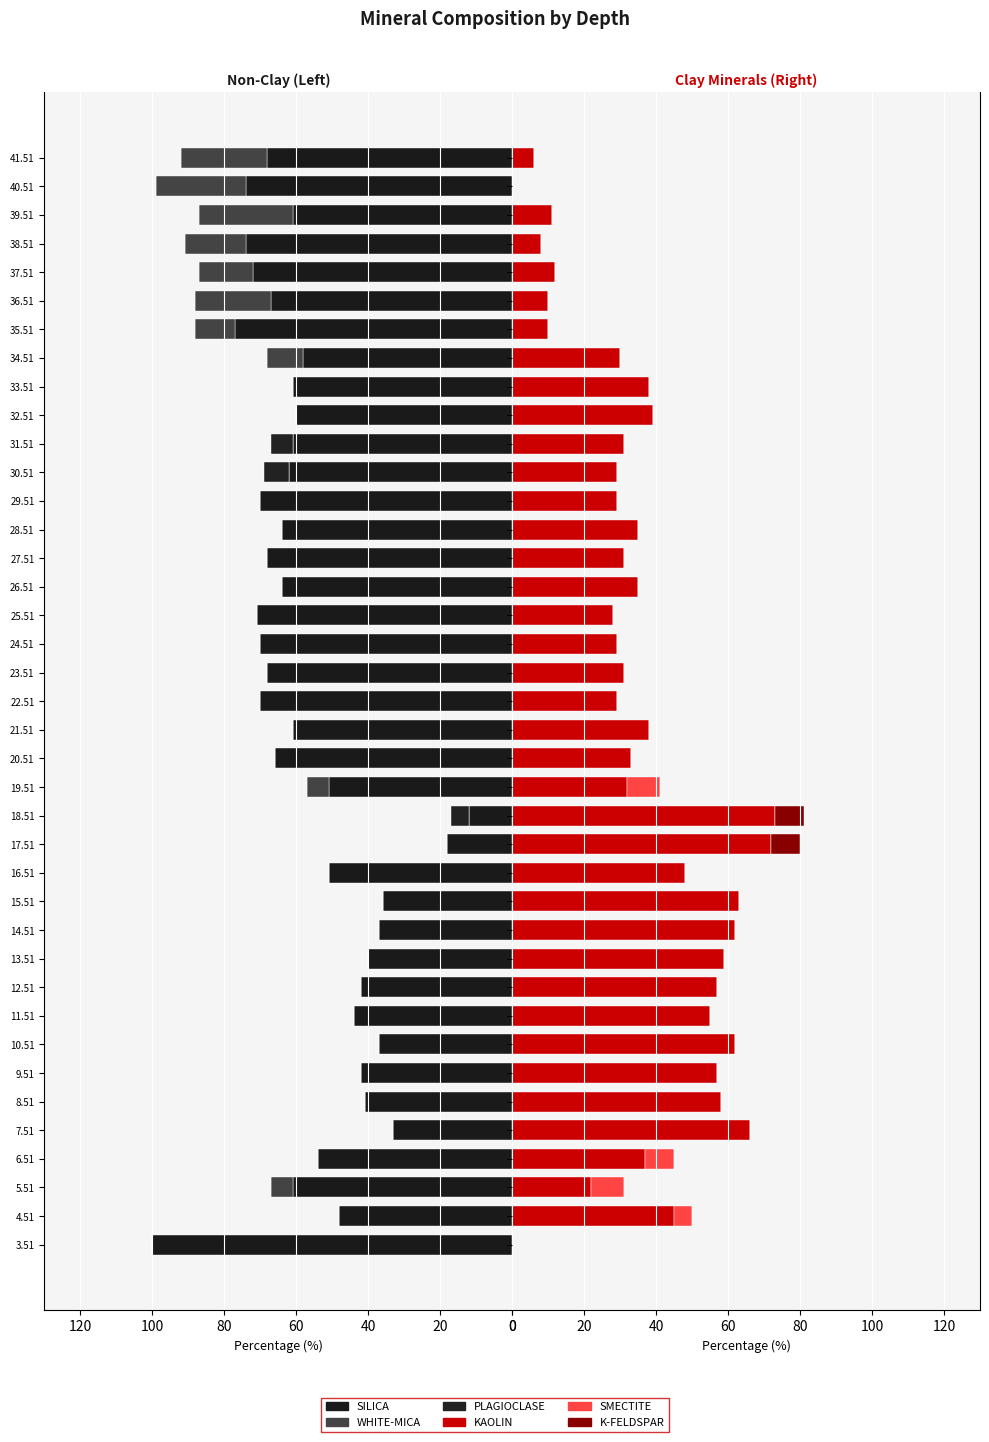

Reading right to left, extract all data points from this chart.

SILICA: 68	74	61	74	72	67	77	58	61	60	61	62	70	64	68	64	71	70	68	70	61	66	51	12	18	51	36	37	40	42	44	37	42	41	33	54	61	48	100
WHITE-MICA: 24	25	26	17	15	21	11	10	0	0	0	0	0	0	0	0	0	0	0	0	0	0	6	0	0	0	0	0	0	0	0	0	0	0	0	0	6	0	0
PLAGIOCLASE: 0	0	0	0	0	0	0	0	0	0	6	7	0	0	0	0	0	0	0	0	0	0	0	5	0	0	0	0	0	0	0	0	0	0	0	0	0	0	0
KAOLIN: 6	0	11	8	12	10	10	30	38	39	31	29	29	35	31	35	28	29	31	29	38	33	32	73	72	48	63	62	59	57	55	62	57	58	66	37	22	45	0
SMECTITE: 0	0	0	0	0	0	0	0	0	0	0	0	0	0	0	0	0	0	0	0	0	0	9	0	0	0	0	0	0	0	0	0	0	0	0	8	9	5	0
K-FELDSPAR: 0	0	0	0	0	0	0	0	0	0	0	0	0	0	0	0	0	0	0	0	0	0	0	8	8	0	0	0	0	0	0	0	0	0	0	0	0	0	0